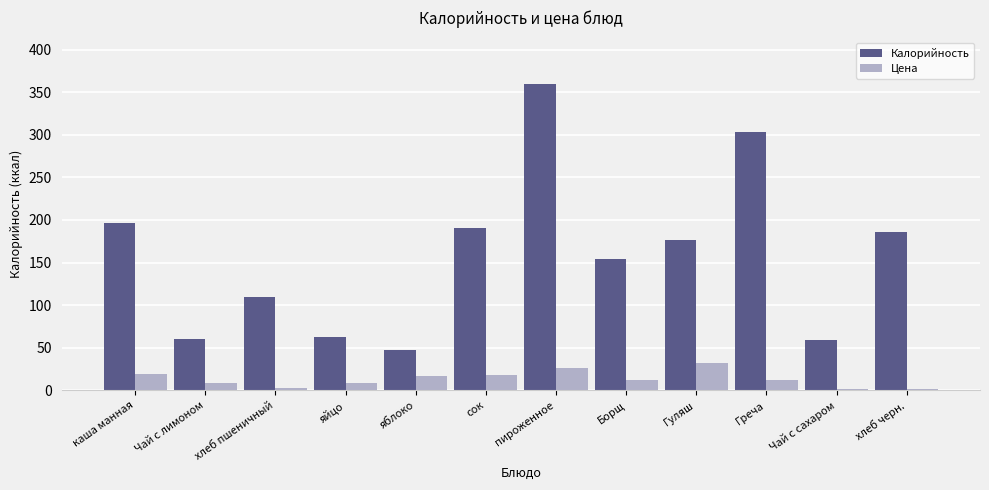

List the series in order of their peak value, highest first.

Калорийность, Цена